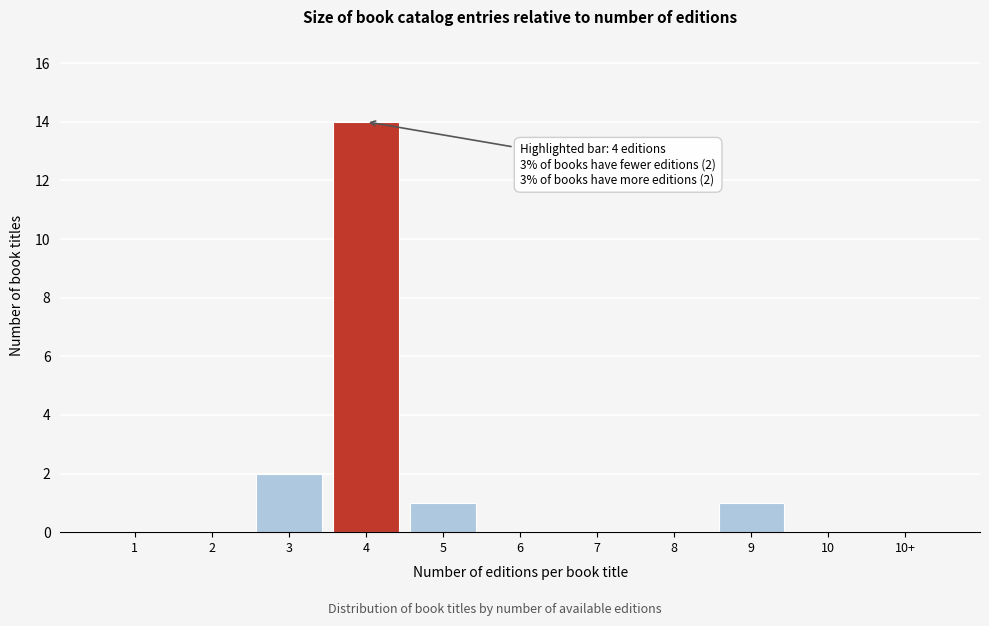

Reading left to right, what are all the values shown in this chart?

1=0	2=0	3=2	4=14	5=1	6=0	7=0	8=0	9=1	10=0	10+=0